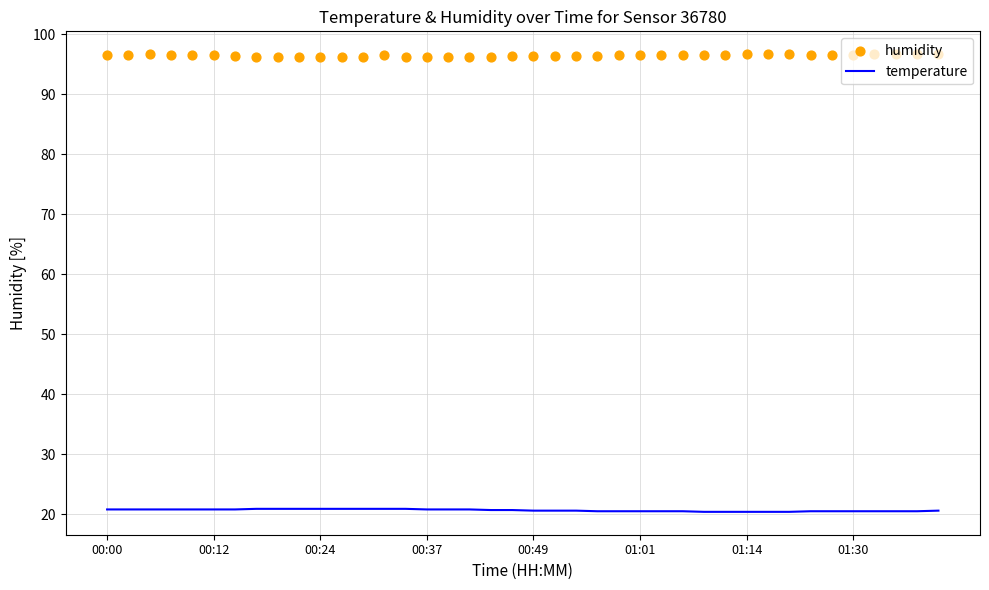

True or false: temperature has a value of 14.6 at 00:24.

False